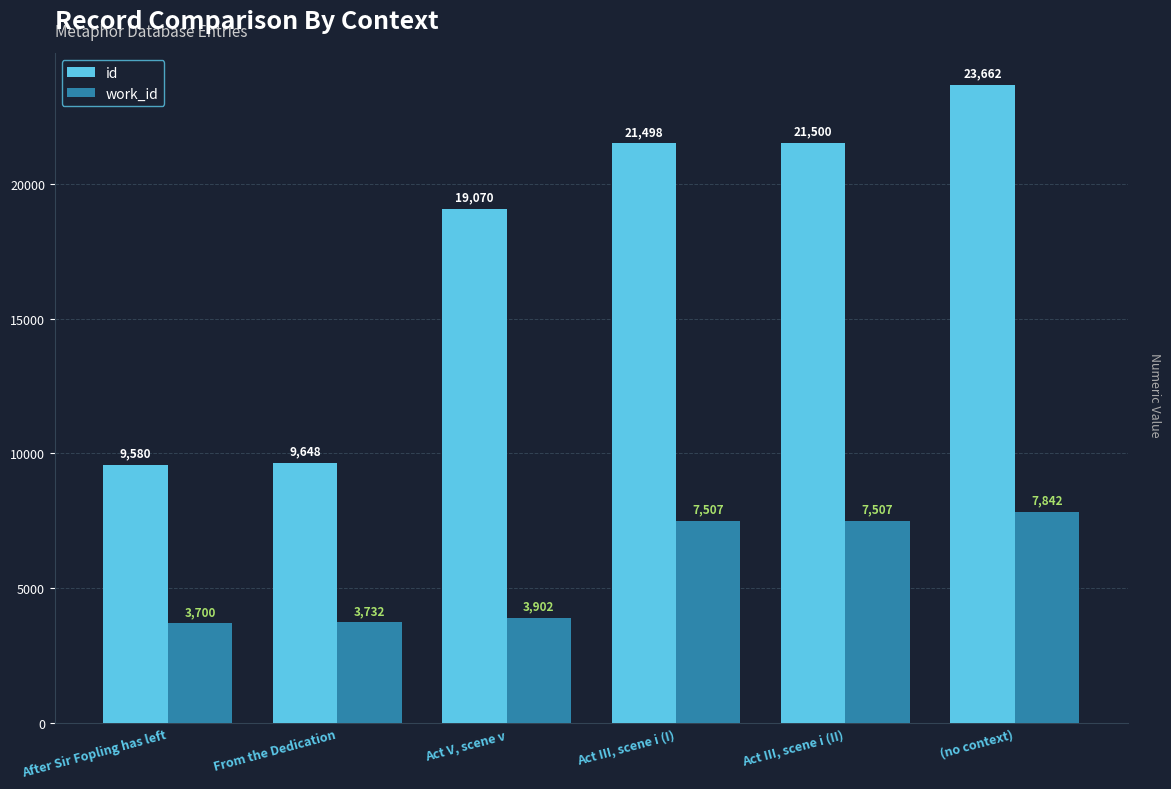

What is the average value of the id series?

17493